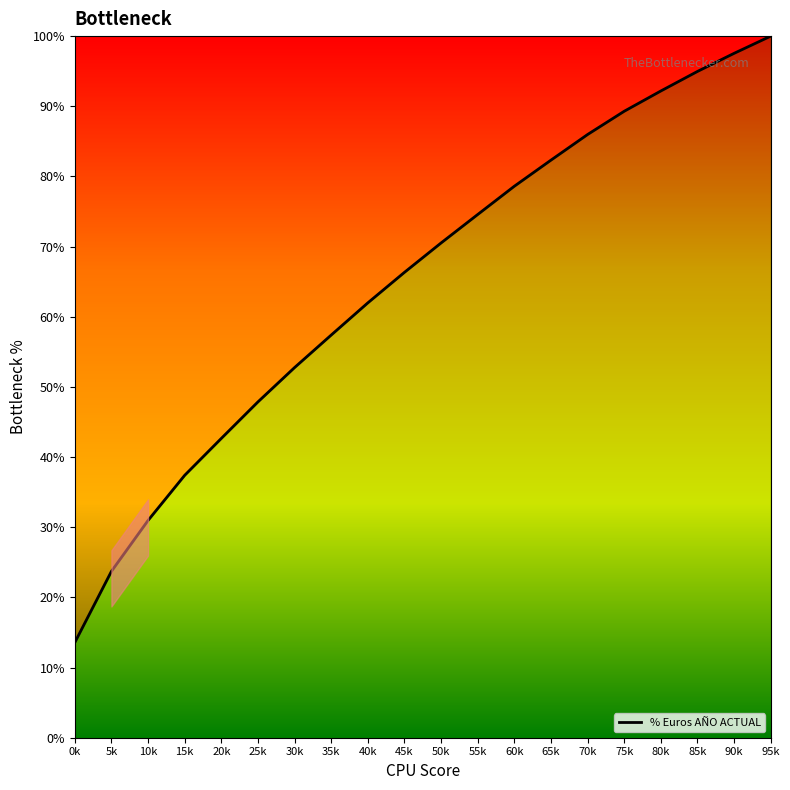

What is the difference between the second highest and second lowest values?

73.8